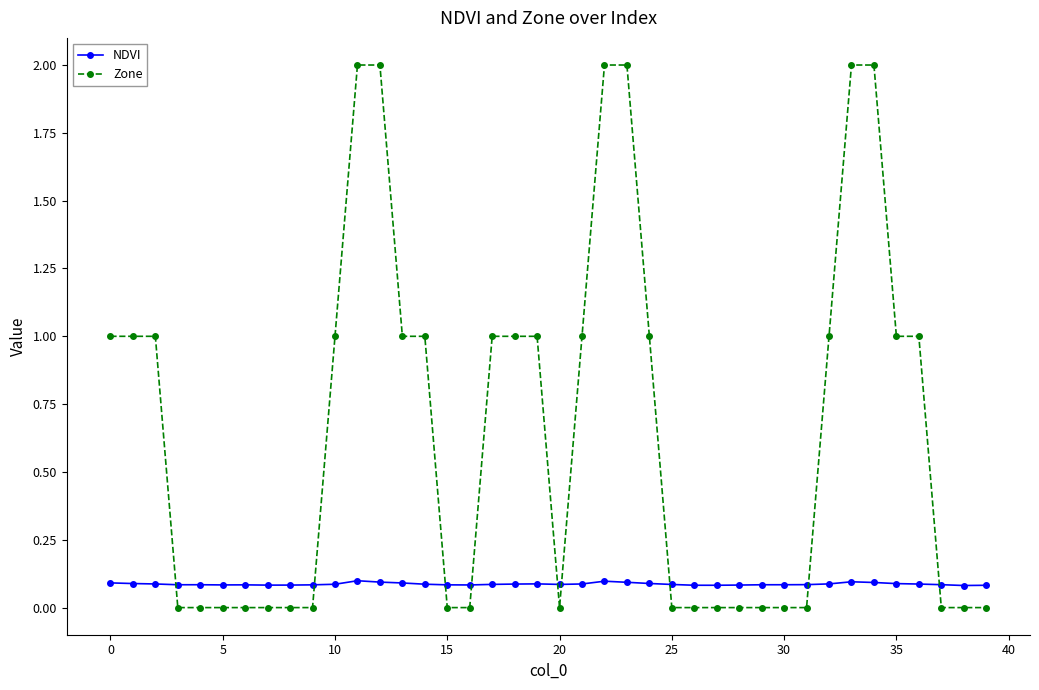

True or false: NDVI has more than 0 points higher than both neighbors.

True